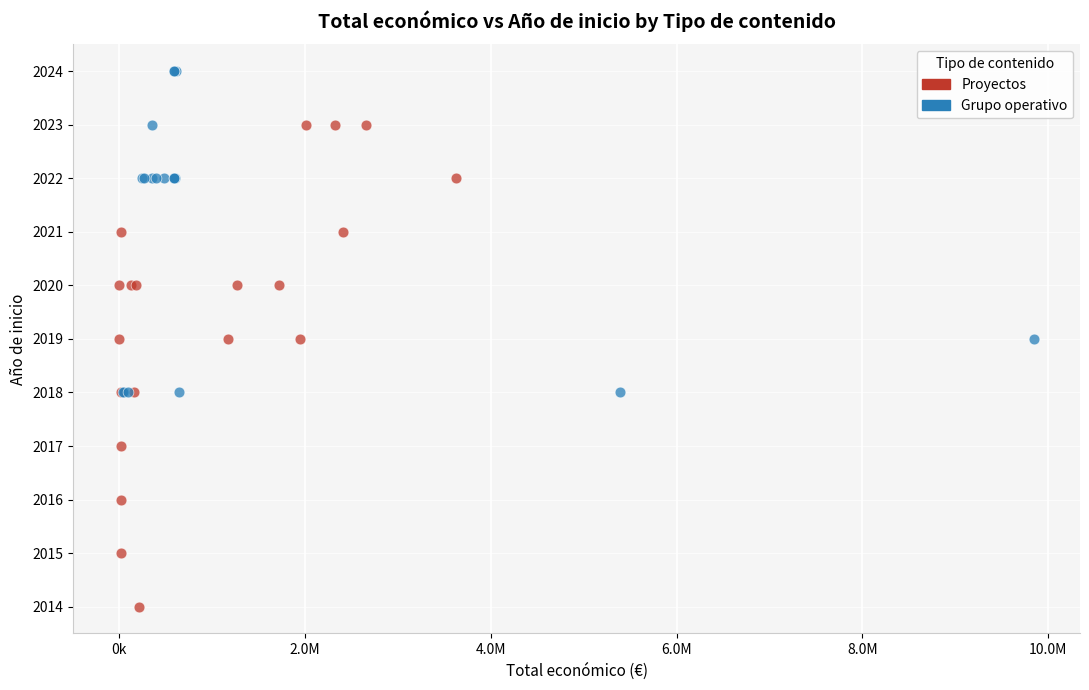

Which series reaches the minimum Y coordinate?

Proyectos